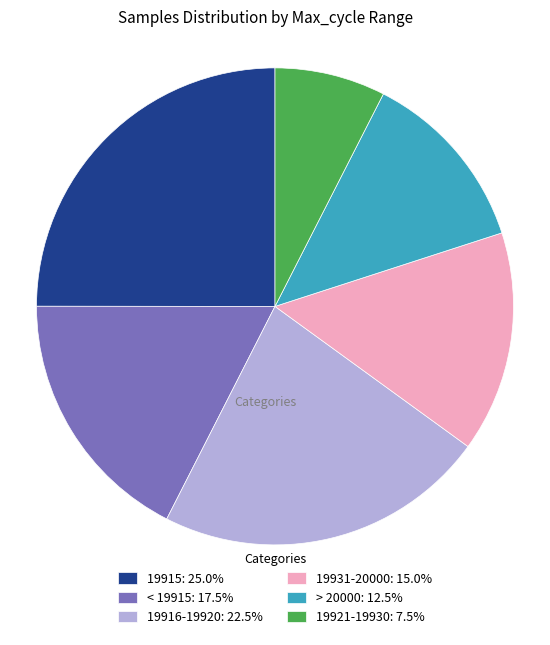

Is the sum of > 20000: 12.5% and 19921-19930: 7.5% greater than half?

No